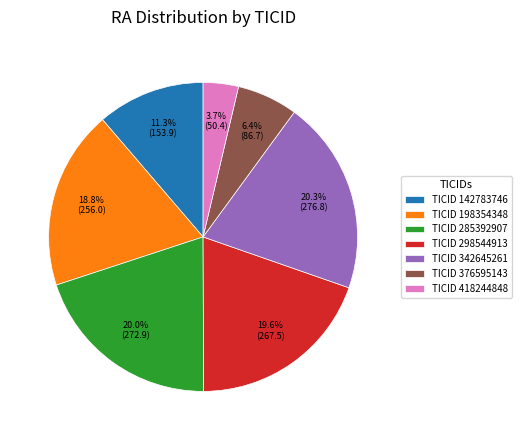

What portion of the pie excludes TICID 376595143?

93.6%